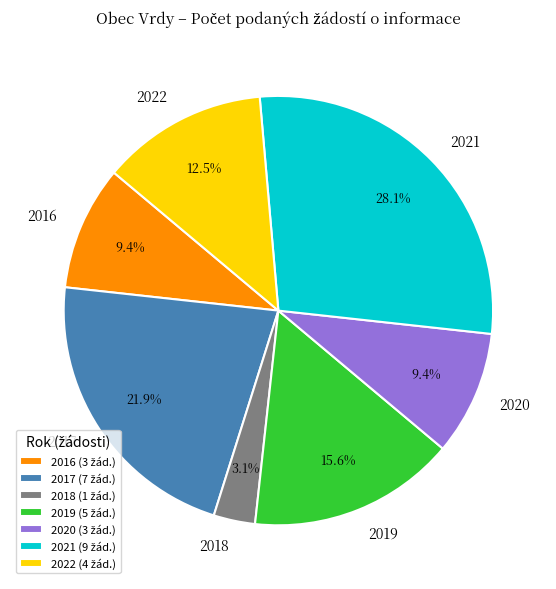

What is the largest slice in the pie chart?

2021